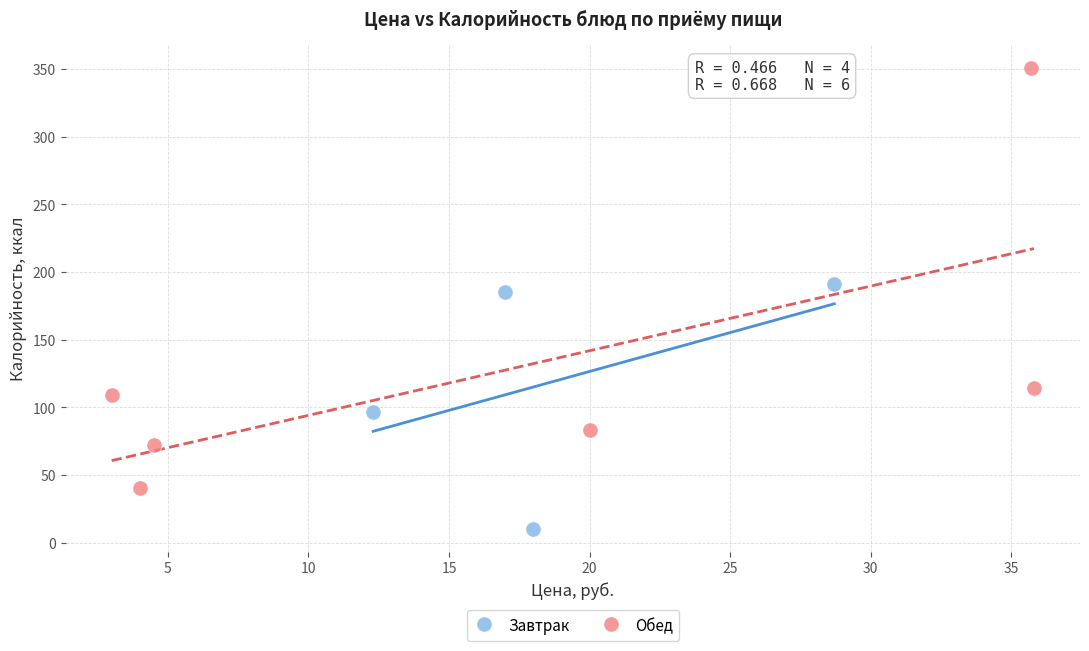

Which series reaches the maximum Y coordinate?

Обед